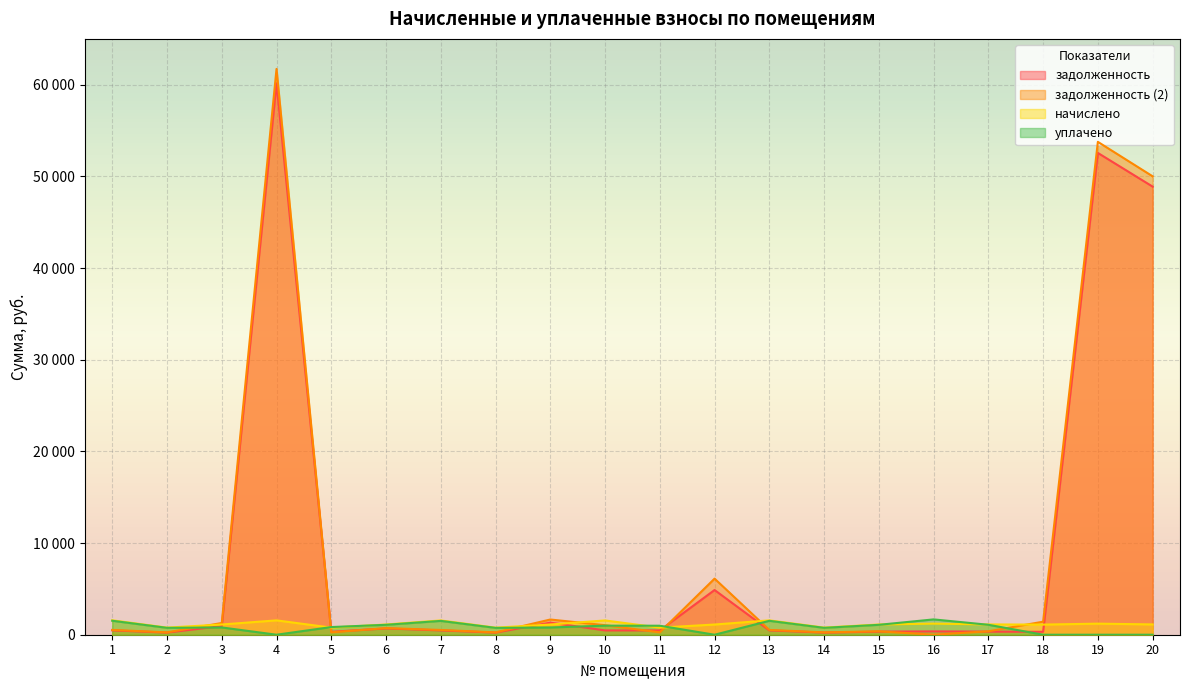

How many categories are shown in the chart?

20